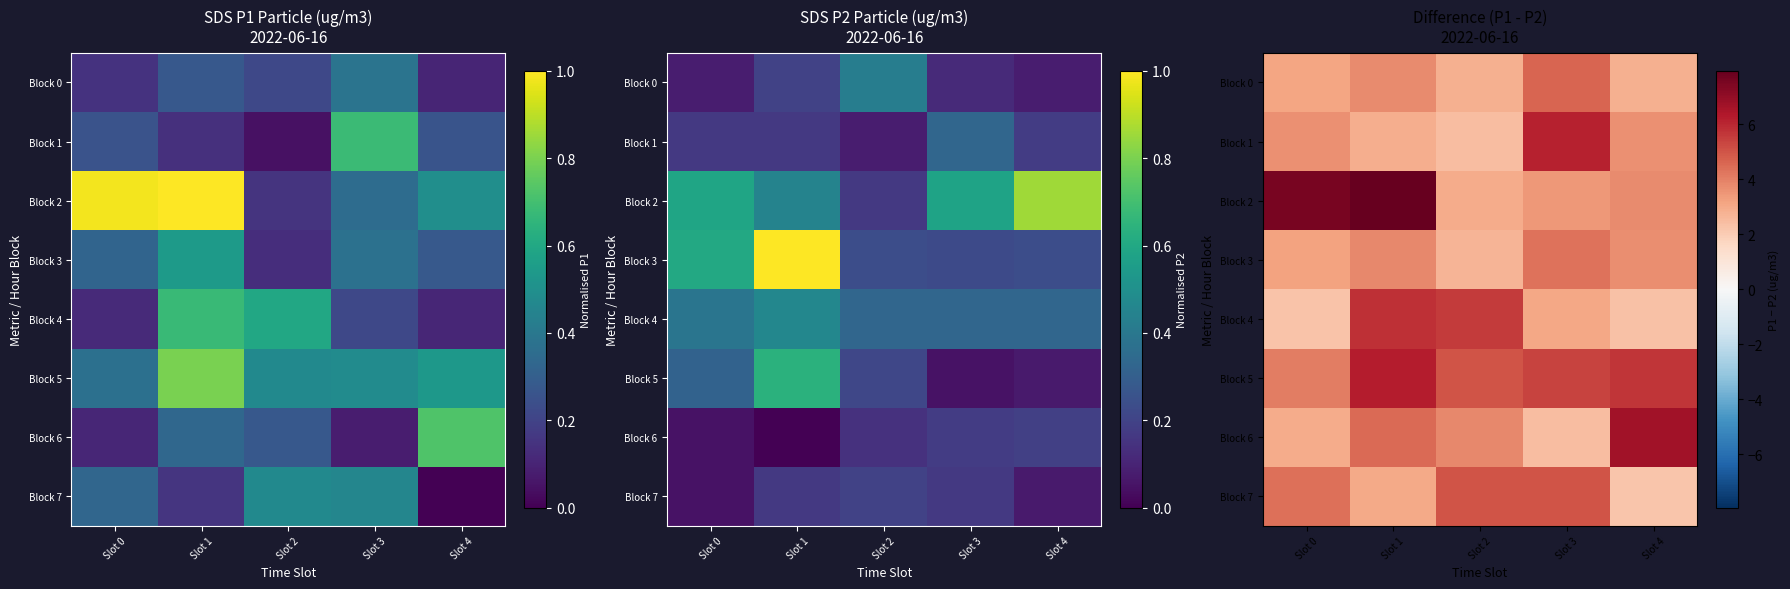

Which category has the highest value across all series?

Slot 1